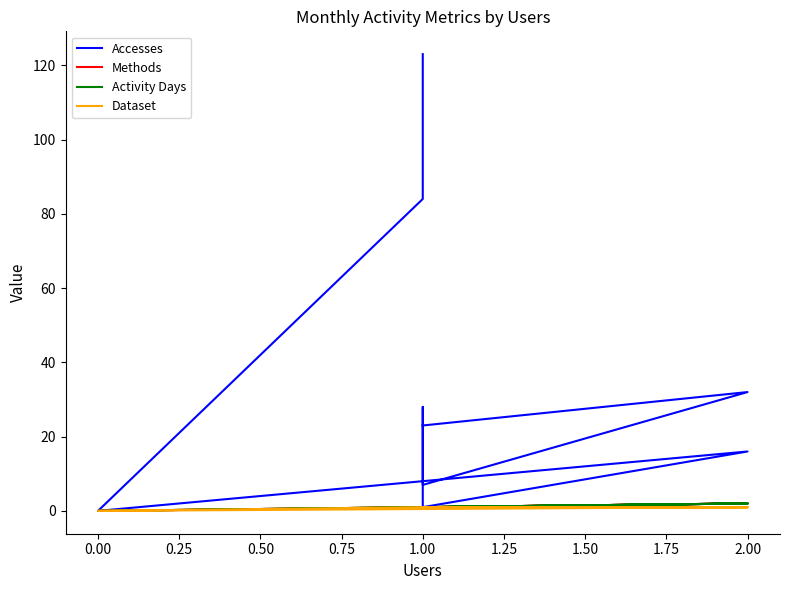

Which has a higher value, 0.75 or 1.50?

0.75